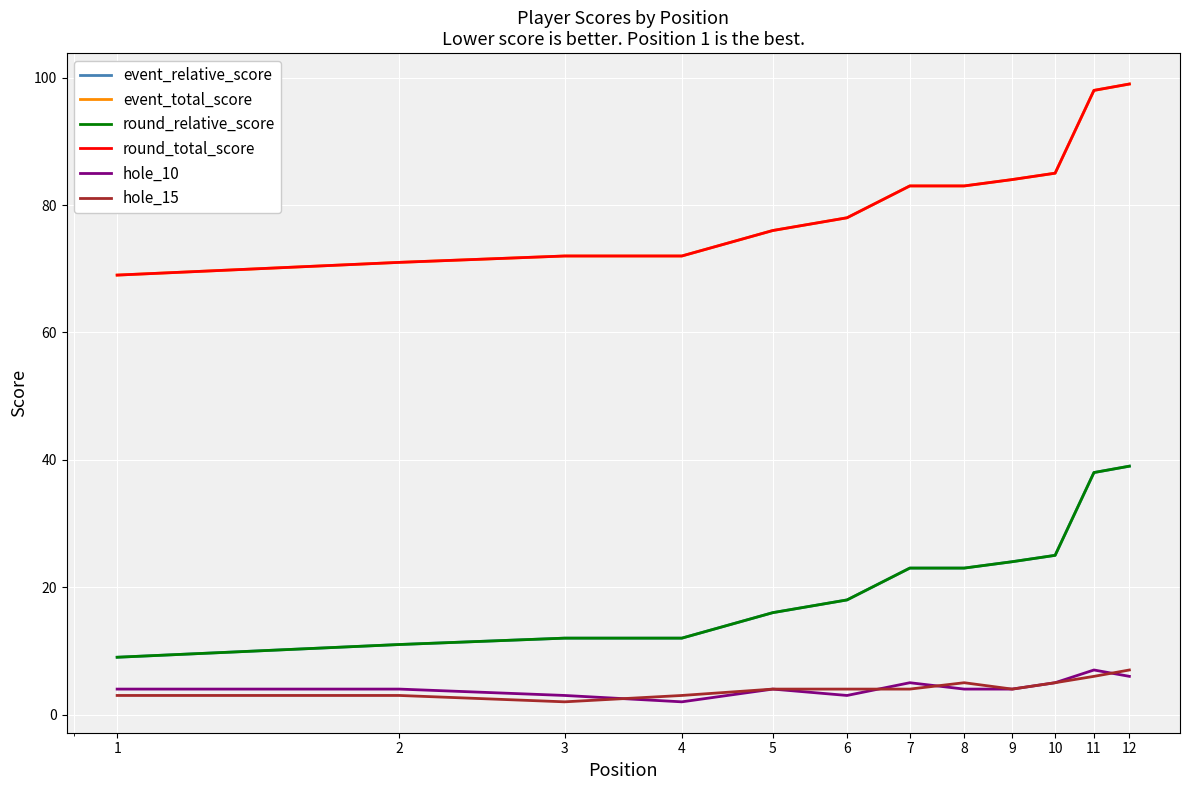

Which series has the largest total across all categories?

event_total_score